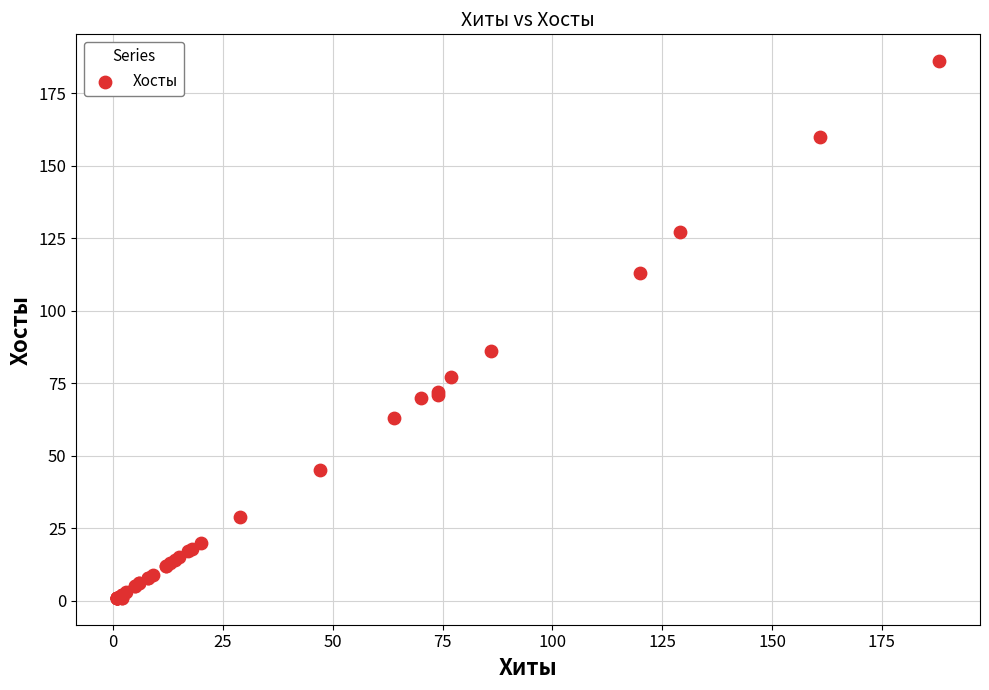

What Y value in the scatter plot is closest to 93?

86